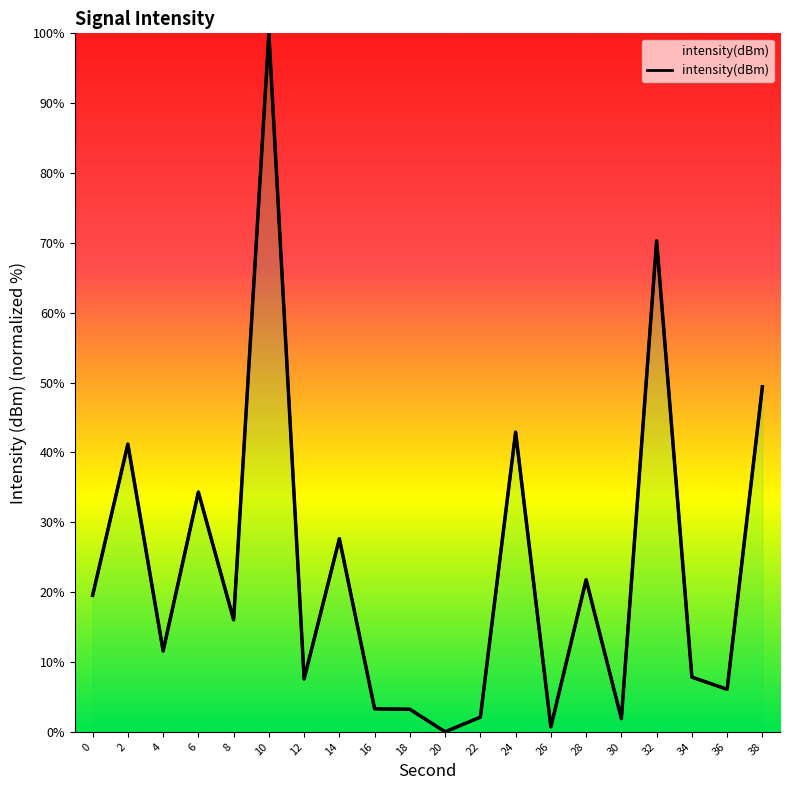

Reading left to right, transcribe all the data shown in this chart.

19.5	41.2	11.6	34.3	16.0	100.0	7.6	27.6	3.3	3.2	-0.0	2.1	42.9	0.7	21.8	1.9	70.3	7.8	6.1	49.4